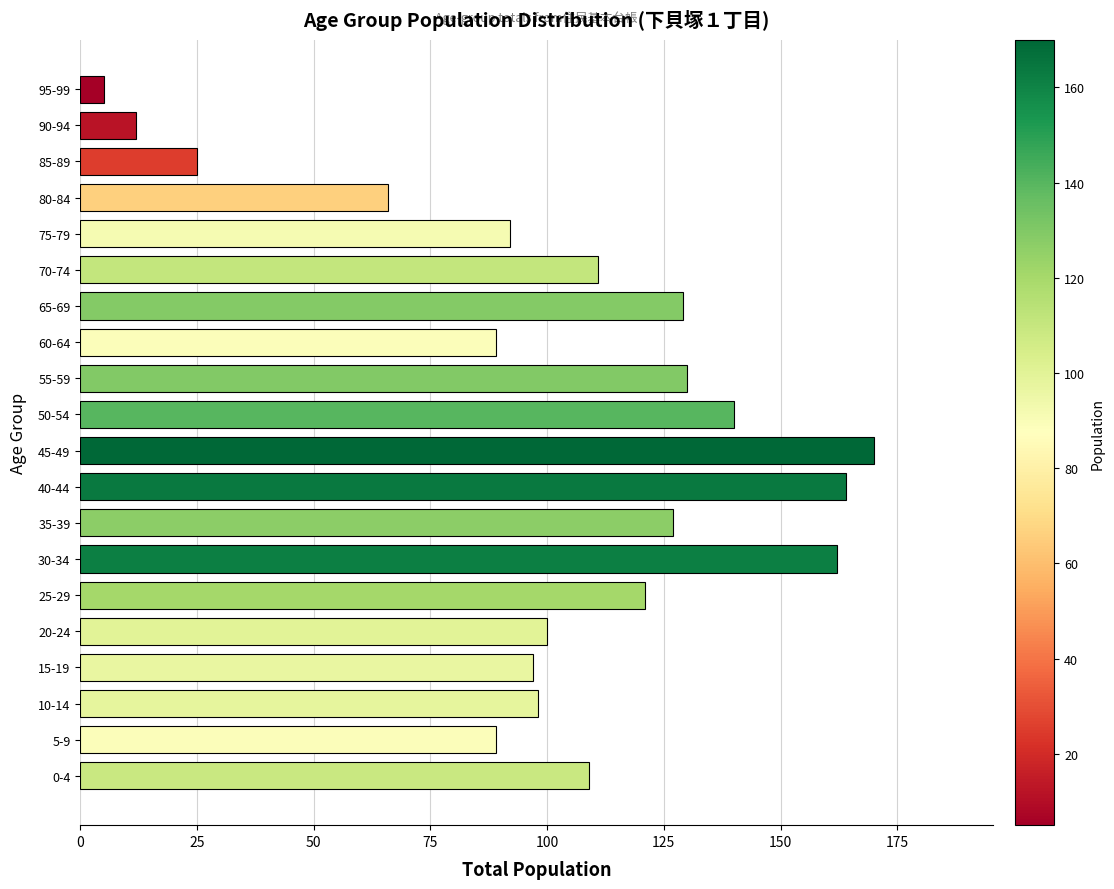

How many bars are there in total?

20